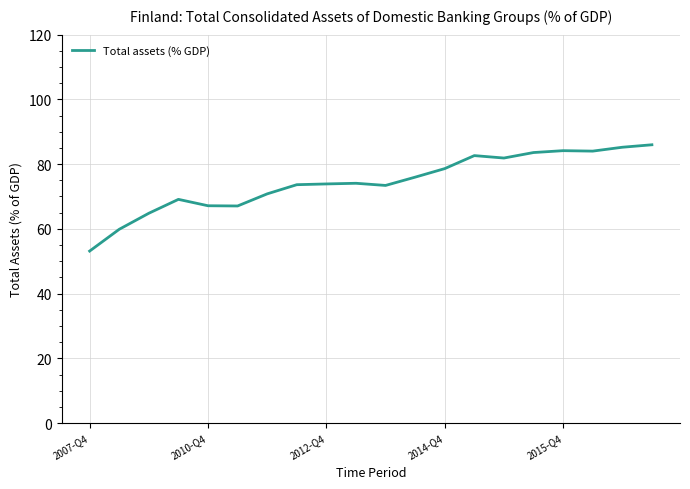

What is the difference between the maximum and minimum values?

32.8